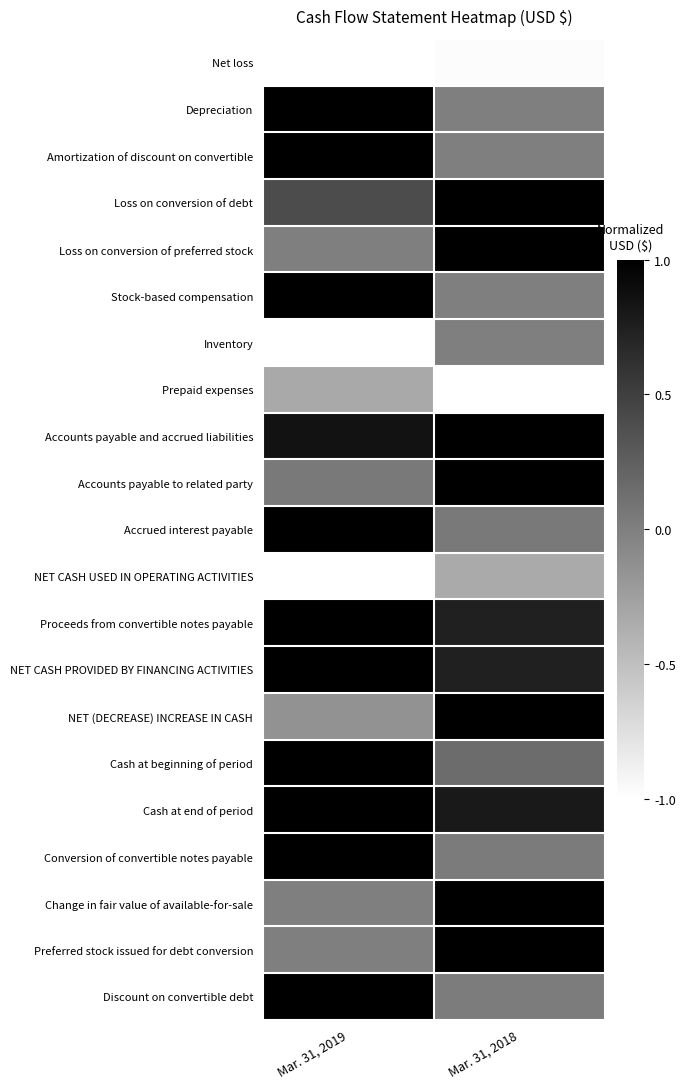

Reading left to right, transcribe all the data shown in this chart.

Net loss: Mar. 31, 2019=-1.0	Mar. 31, 2018=-1.0
Depreciation: Mar. 31, 2019=1.0	Mar. 31, 2018=0.0
Amortization of discount on convertible: Mar. 31, 2019=1.0	Mar. 31, 2018=0.0
Loss on conversion of debt: Mar. 31, 2019=0.4	Mar. 31, 2018=1.0
Loss on conversion of preferred stock: Mar. 31, 2019=0.0	Mar. 31, 2018=1.0
Stock-based compensation: Mar. 31, 2019=1.0	Mar. 31, 2018=0.0
Inventory: Mar. 31, 2019=-1.0	Mar. 31, 2018=0.0
Prepaid expenses: Mar. 31, 2019=-0.3	Mar. 31, 2018=-1.0
Accounts payable and accrued liabilities: Mar. 31, 2019=0.8	Mar. 31, 2018=1.0
Accounts payable to related party: Mar. 31, 2019=0.0	Mar. 31, 2018=1.0
Accrued interest payable: Mar. 31, 2019=1.0	Mar. 31, 2018=0.1
NET CASH USED IN OPERATING ACTIVITIES: Mar. 31, 2019=-1.0	Mar. 31, 2018=-0.3
Proceeds from convertible notes payable: Mar. 31, 2019=1.0	Mar. 31, 2018=0.7
NET CASH PROVIDED BY FINANCING ACTIVITIES: Mar. 31, 2019=1.0	Mar. 31, 2018=0.7
NET (DECREASE) INCREASE IN CASH: Mar. 31, 2019=-0.1	Mar. 31, 2018=1.0
Cash at beginning of period: Mar. 31, 2019=1.0	Mar. 31, 2018=0.2
Cash at end of period: Mar. 31, 2019=1.0	Mar. 31, 2018=0.8
Conversion of convertible notes payable: Mar. 31, 2019=1.0	Mar. 31, 2018=0.0
Change in fair value of available-for-sale: Mar. 31, 2019=0.0	Mar. 31, 2018=1.0
Preferred stock issued for debt conversion: Mar. 31, 2019=0.0	Mar. 31, 2018=1.0
Discount on convertible debt: Mar. 31, 2019=1.0	Mar. 31, 2018=0.0